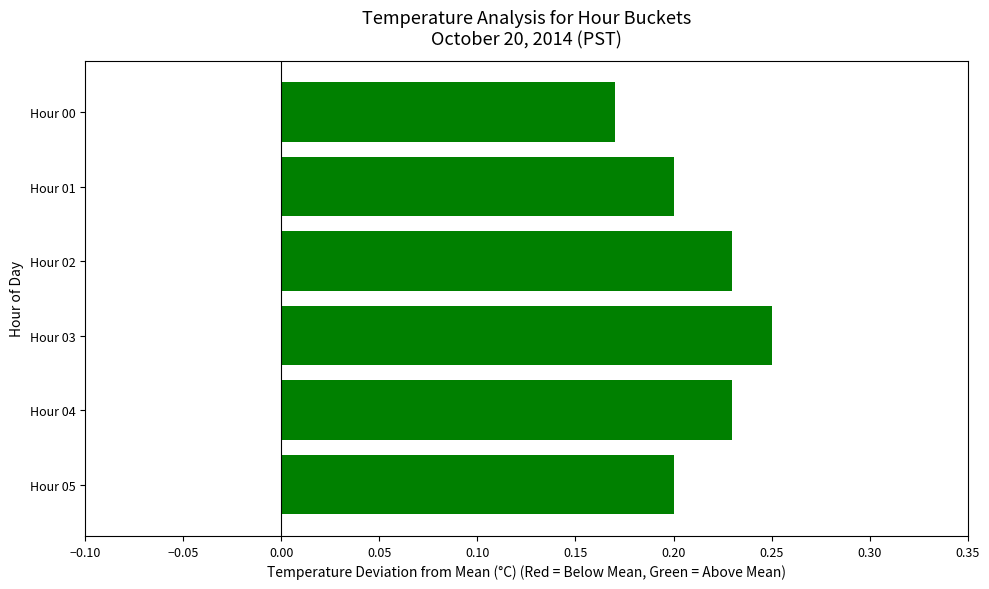

True or false: the data shows 0.3 at Hour 05.

False